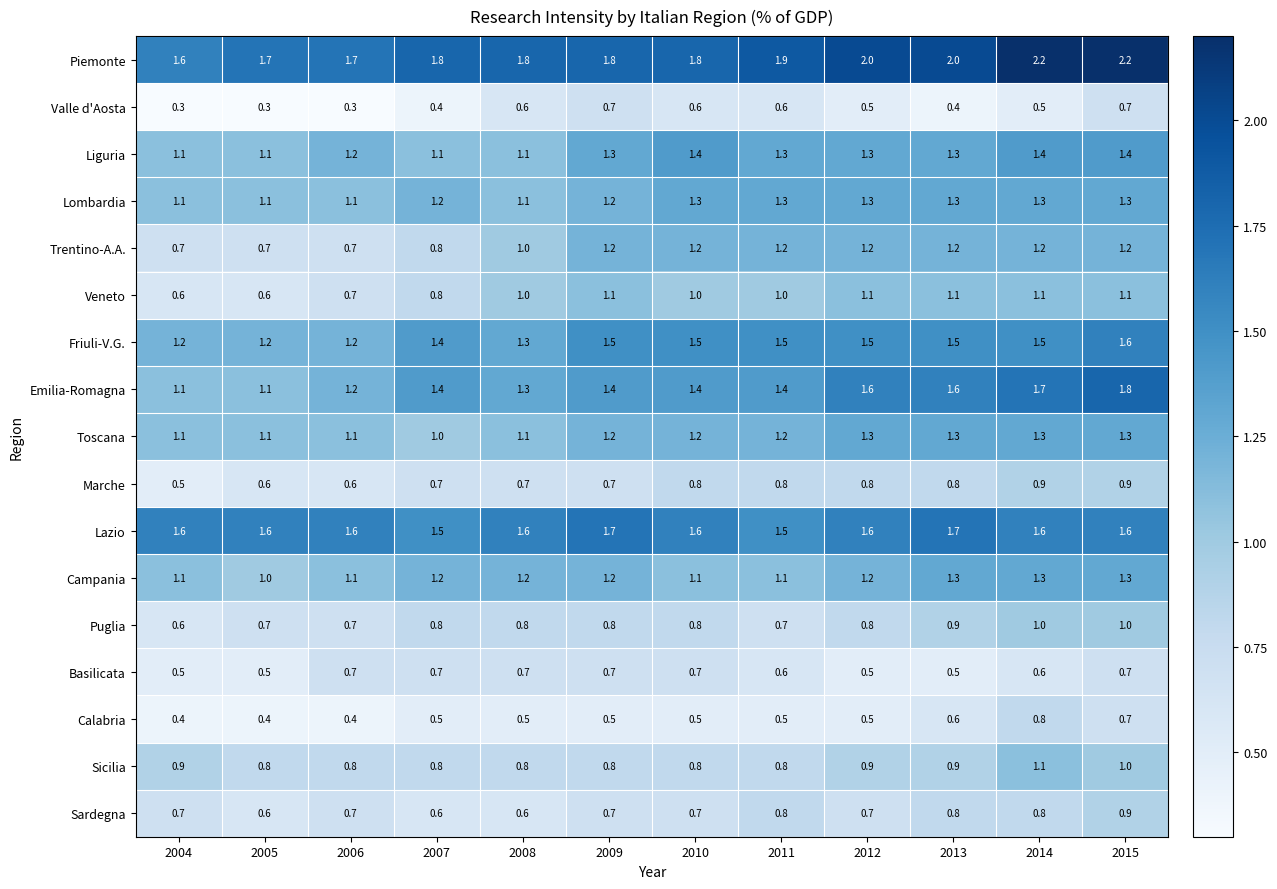

Which series has the widest spread of values?

Emilia-Romagna